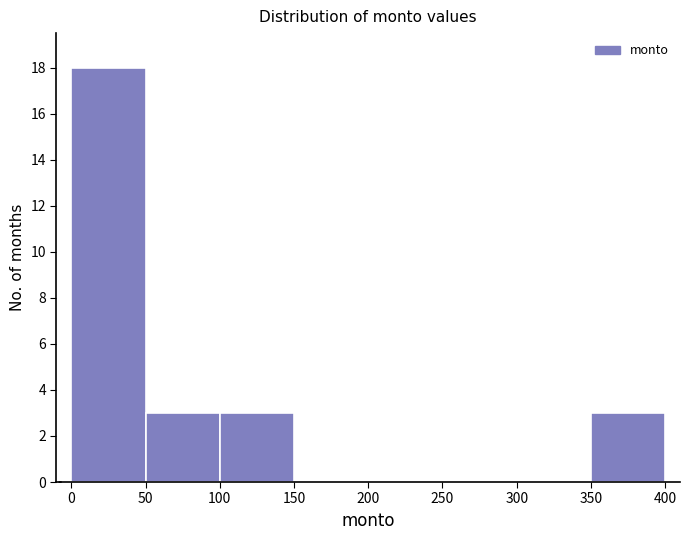

Which range on the x-axis has the tallest bar?

0 to 50